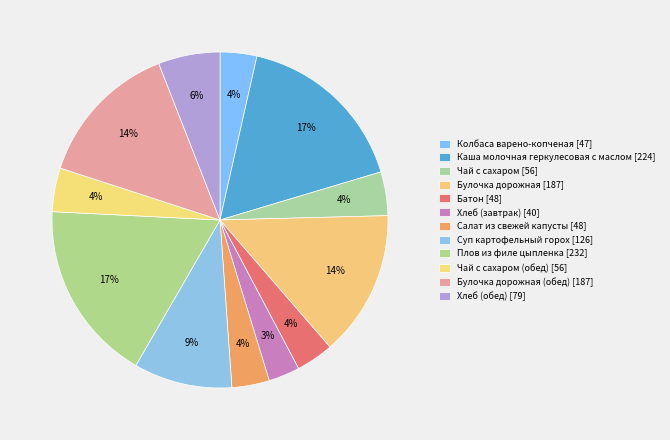

Rank the categories by value from lowest to highest.

Хлеб (завтрак), Колбаса варено-копченая, Батон, Салат из свежей капусты, Чай с сахаром, Чай с сахаром (обед), Хлеб (обед), Суп картофельный горох, Булочка дорожная, Булочка дорожная (обед), Каша молочная геркулесовая с маслом, Плов из филе цыпленка